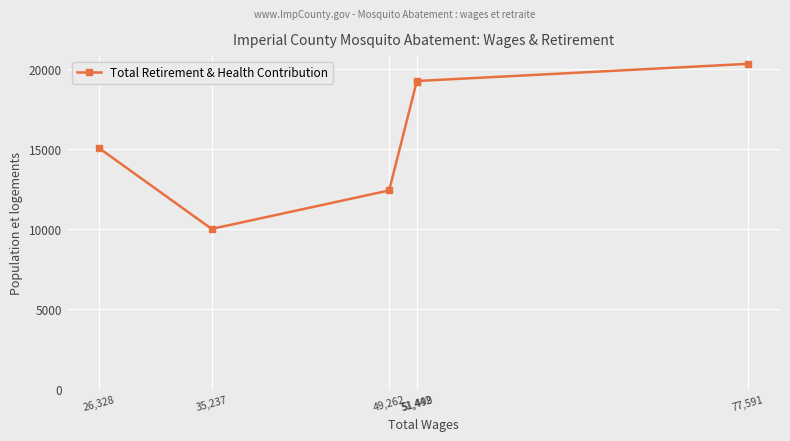

Where is the data nearest to the value 15173?

26,328